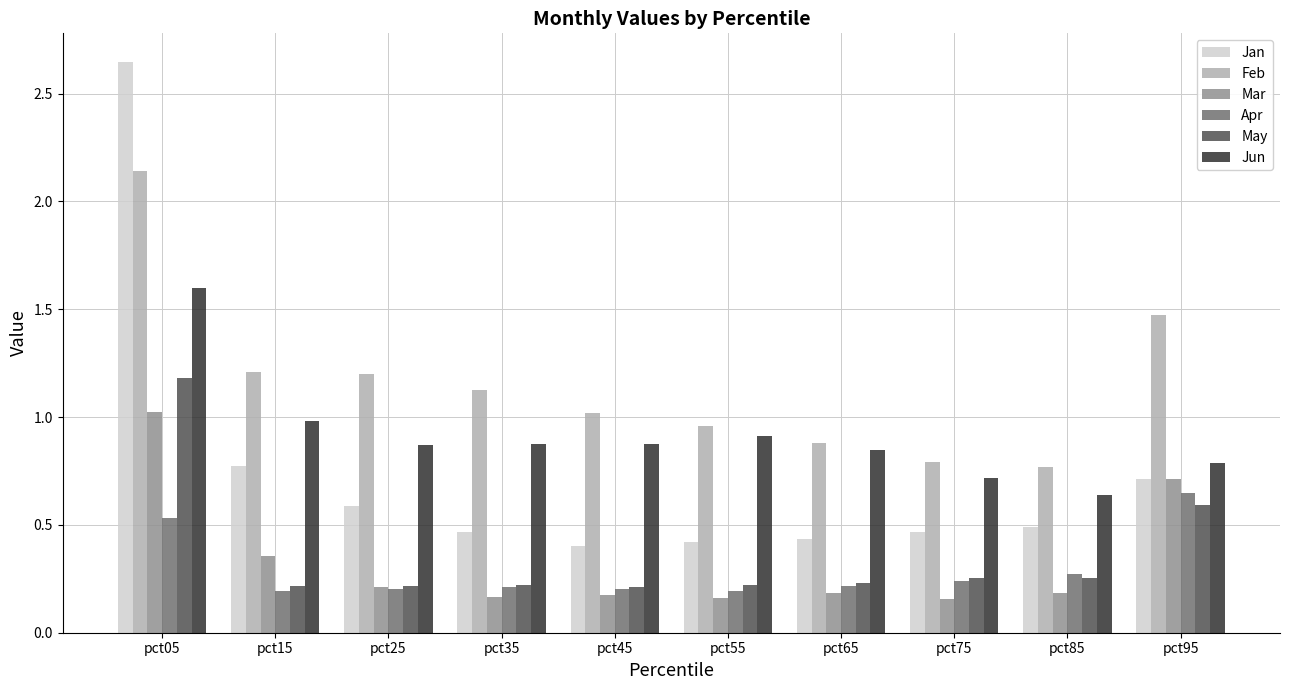

List the series in order of their peak value, lowest first.

Apr, Mar, May, Jun, Feb, Jan